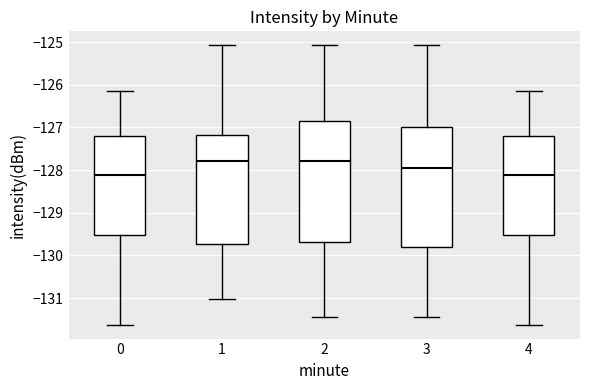

Where is the upper edge of the box at x = 3 on the y-axis? The values are not printed on the chart, so give them approximately, as read against the axis.

-127.0